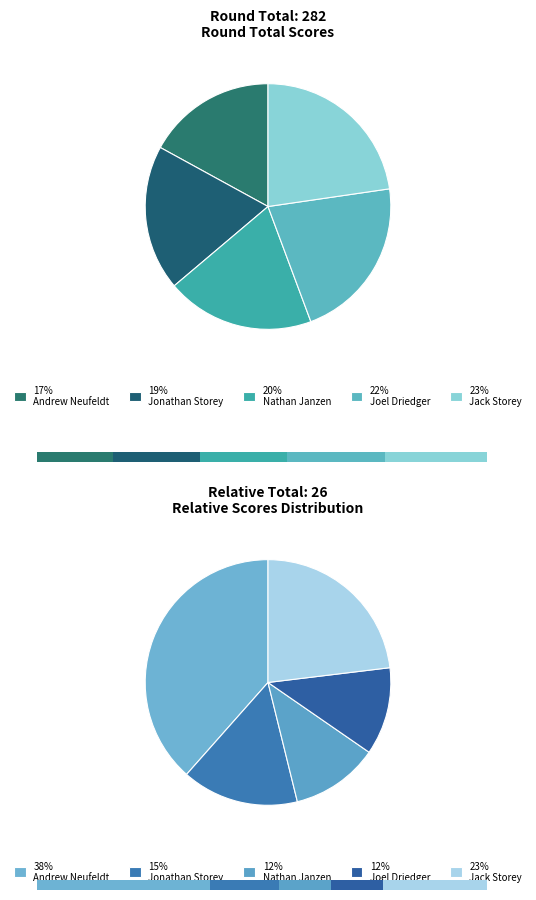

What is the change in value from Andrew Neufeldt to Nathan Janzen?

+7